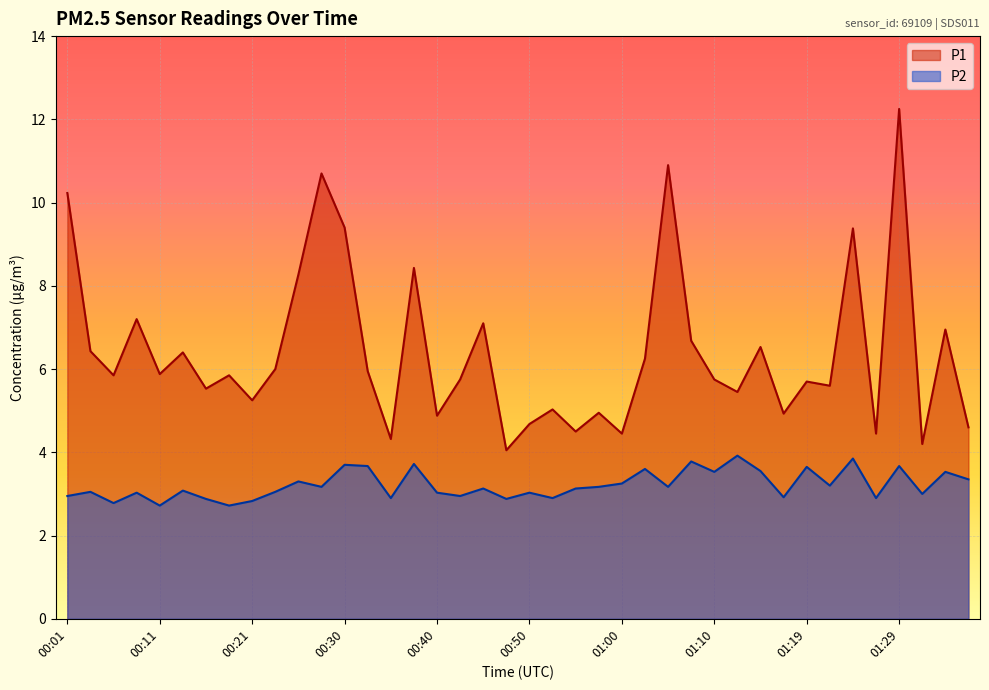

What is the sum of all P1 values?

256.7